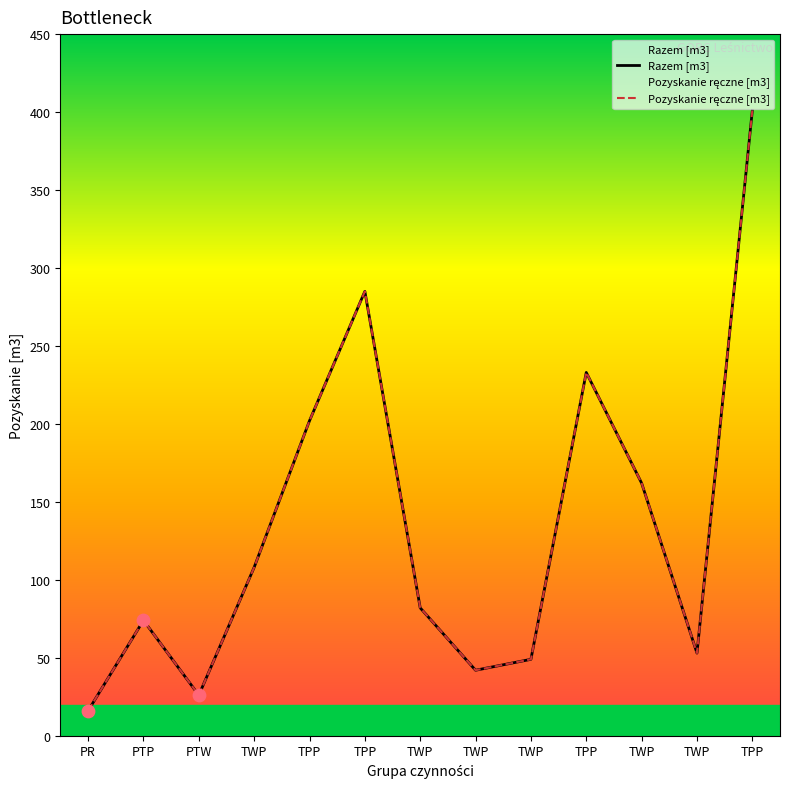

Which series has the largest Y range (max minus min)?

Razem [m3]